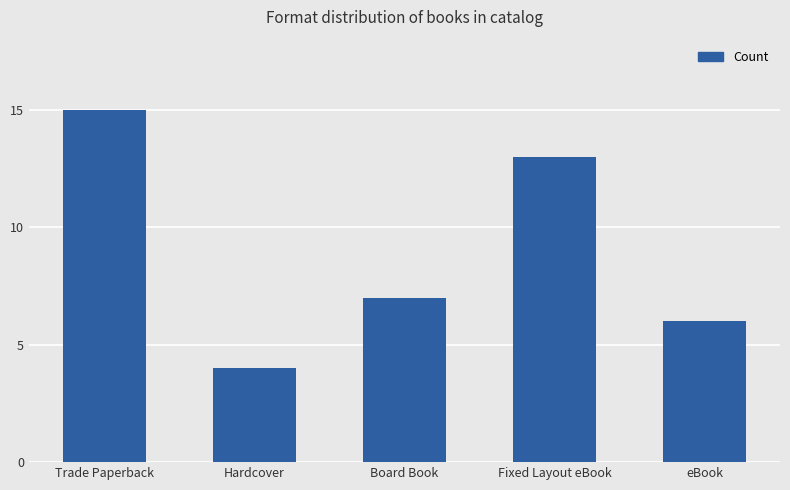

Between Fixed Layout eBook and Hardcover, which is larger?

Fixed Layout eBook